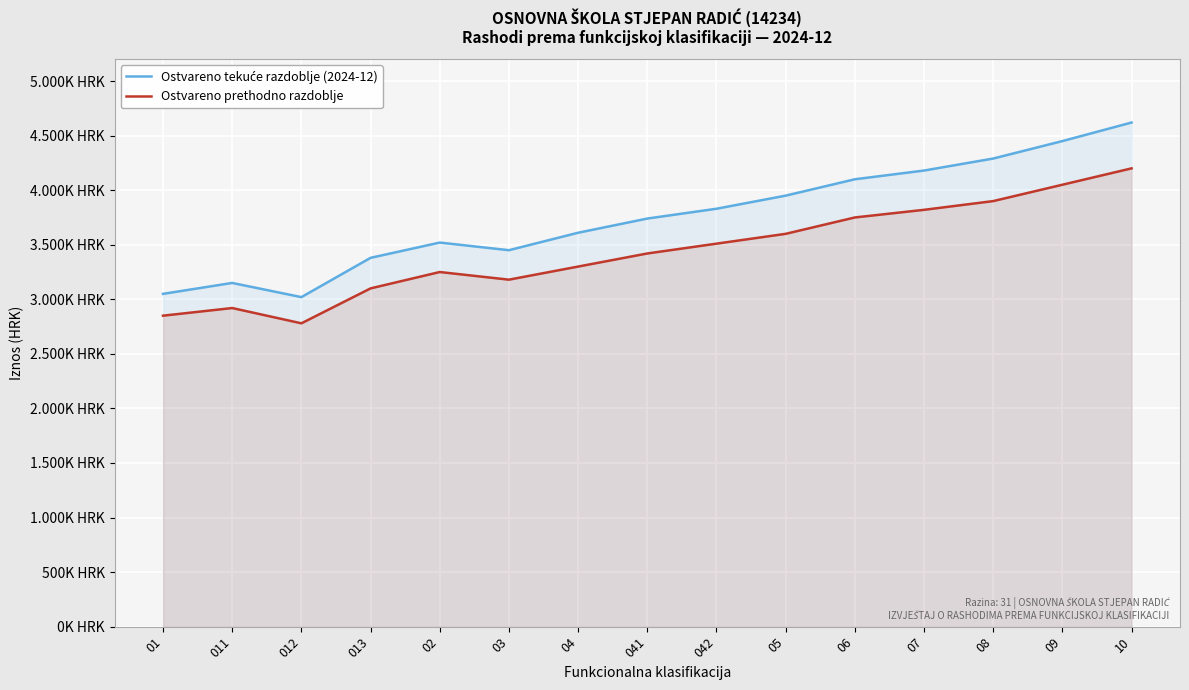

Is the value of Ostvareno tekuće razdoblje (2024-12) at 09 greater than the value of Ostvareno prethodno razdoblje at 01?

Yes